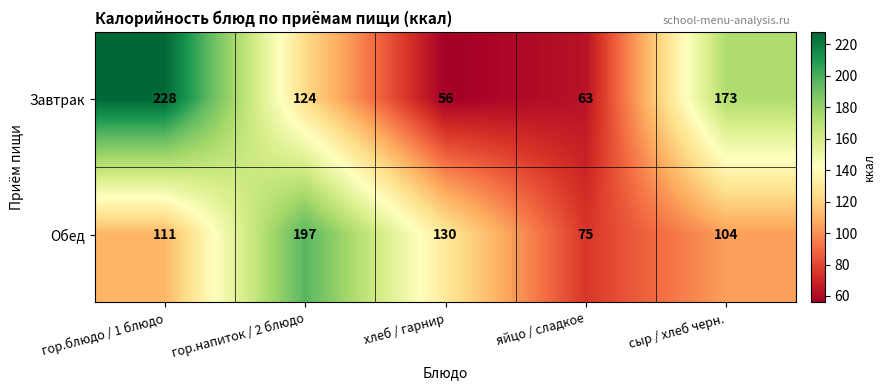

What is the minimum value shown in the chart?

56